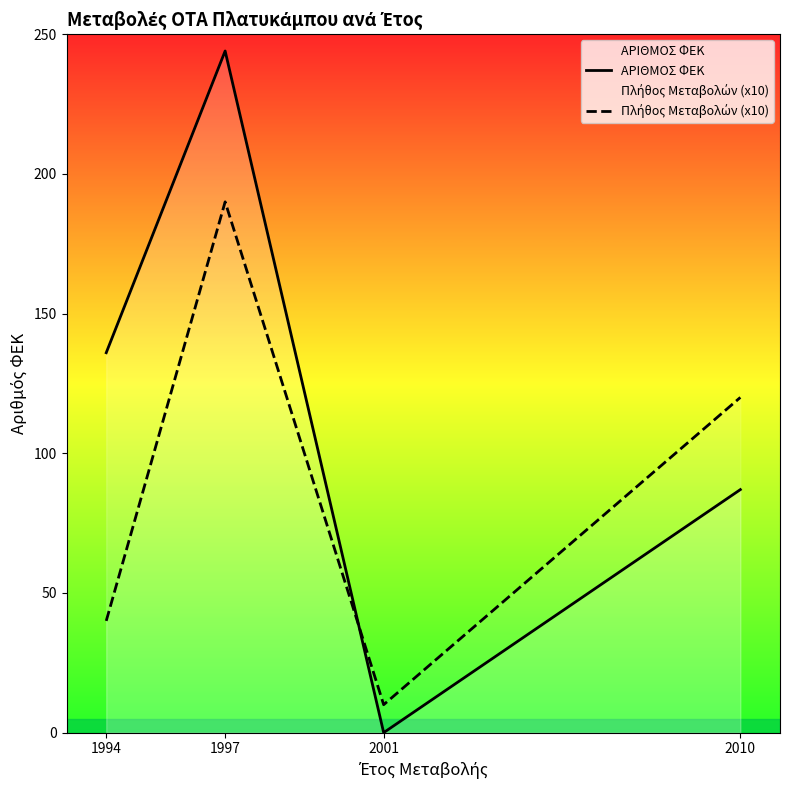

True or false: ΑΡΙΘΜΟΣ ΦΕΚ has a value of 125 at 1997.

False